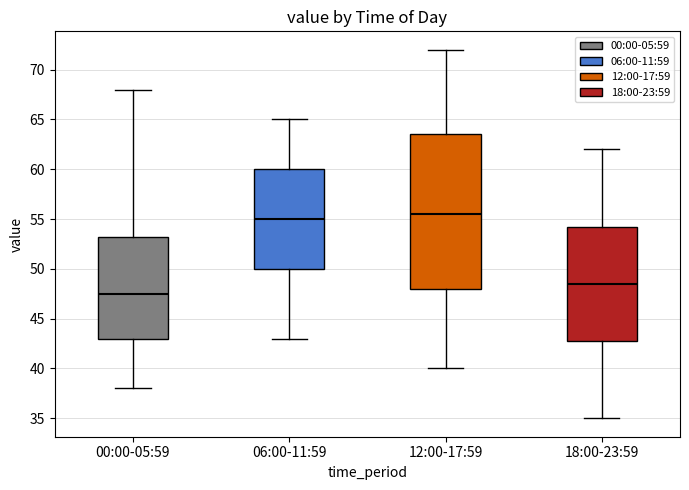

Where is the lower edge of the box for 12:00-17:59 on the y-axis? The values are not printed on the chart, so give them approximately, as read against the axis.

48.0